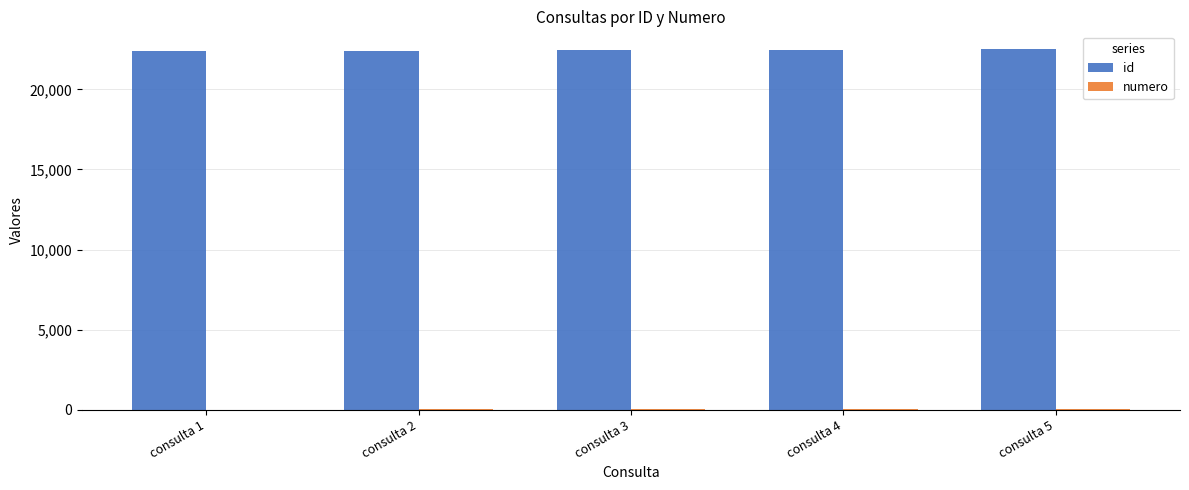

The value of id at consulta 3 is 8950. True or false?

False